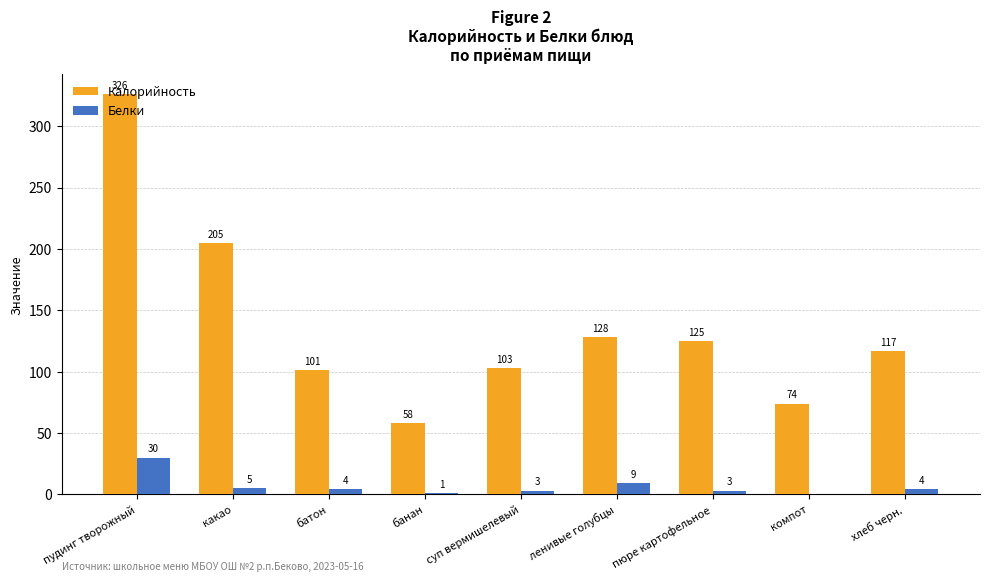

Which category has the highest value in the Калорийность series?

пудинг творожный